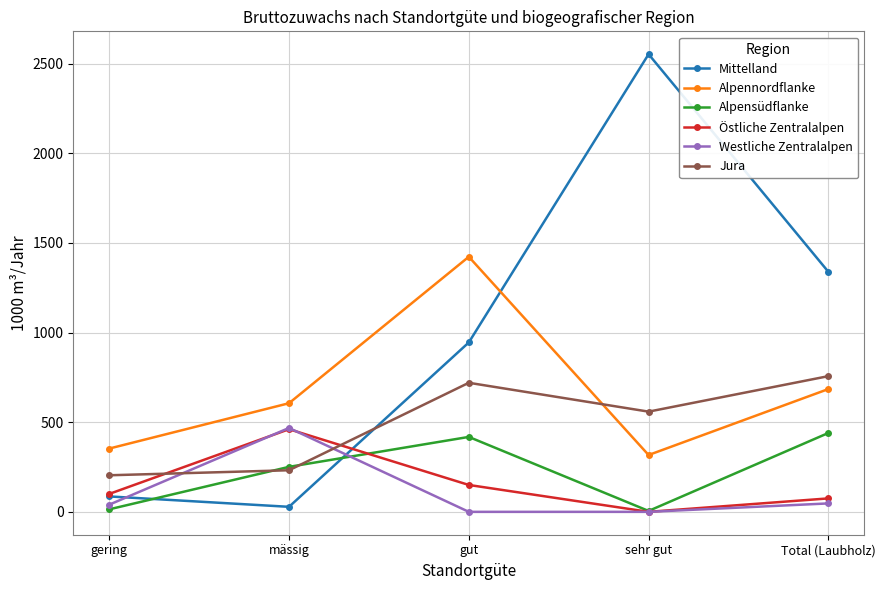

What is the label of the 4th point from the right?

mässig